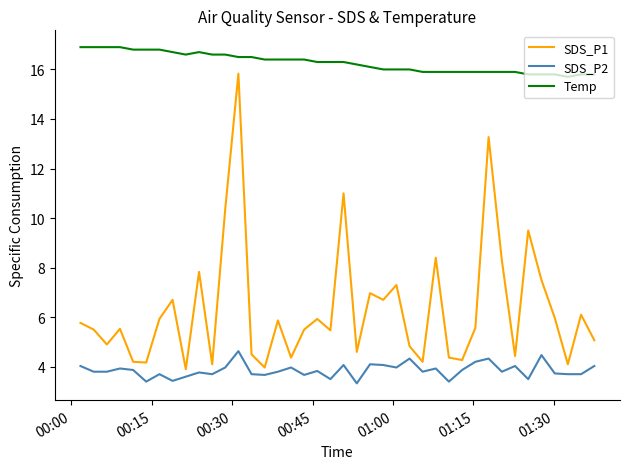

What is the greatest value displayed?

16.9